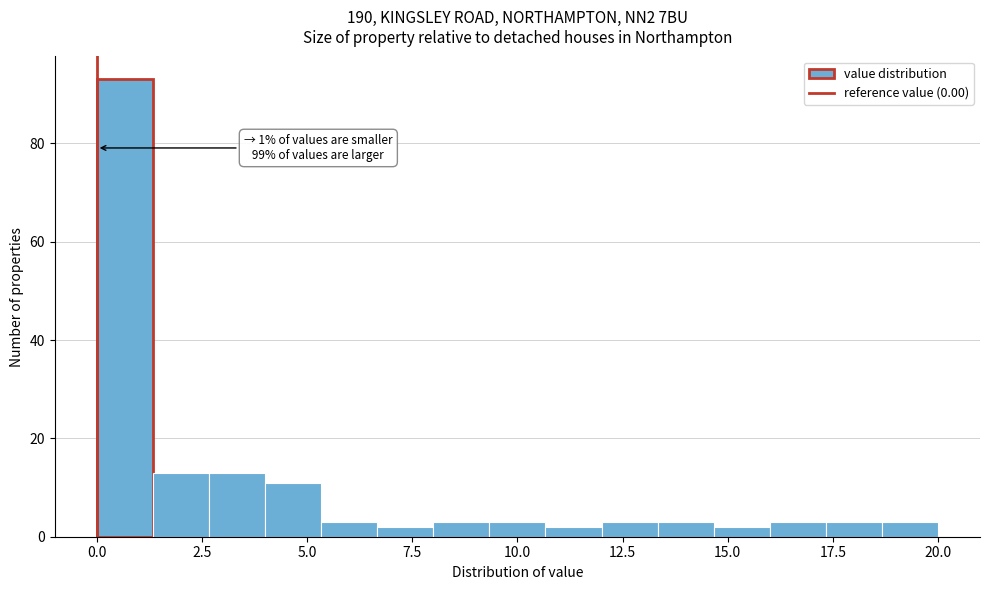

Around what value on the x-axis is the tallest bar? Give the approximate position of its centre, as read against the axis.

0.5